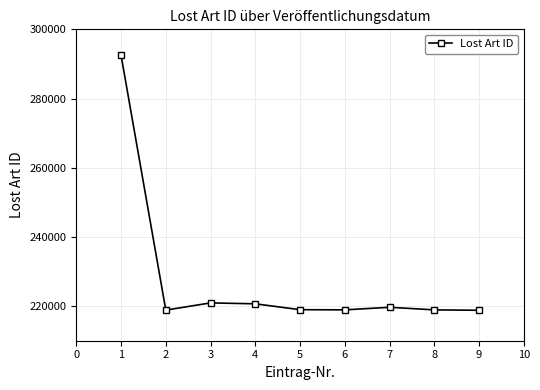

What is the minimum value shown in the chart?

218799